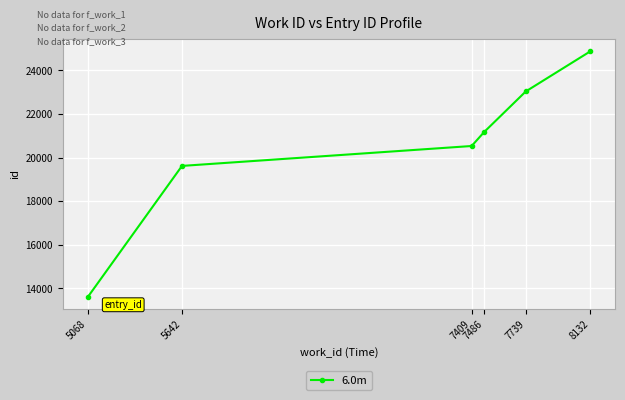

What is the difference between the second highest and second lowest values?

3419